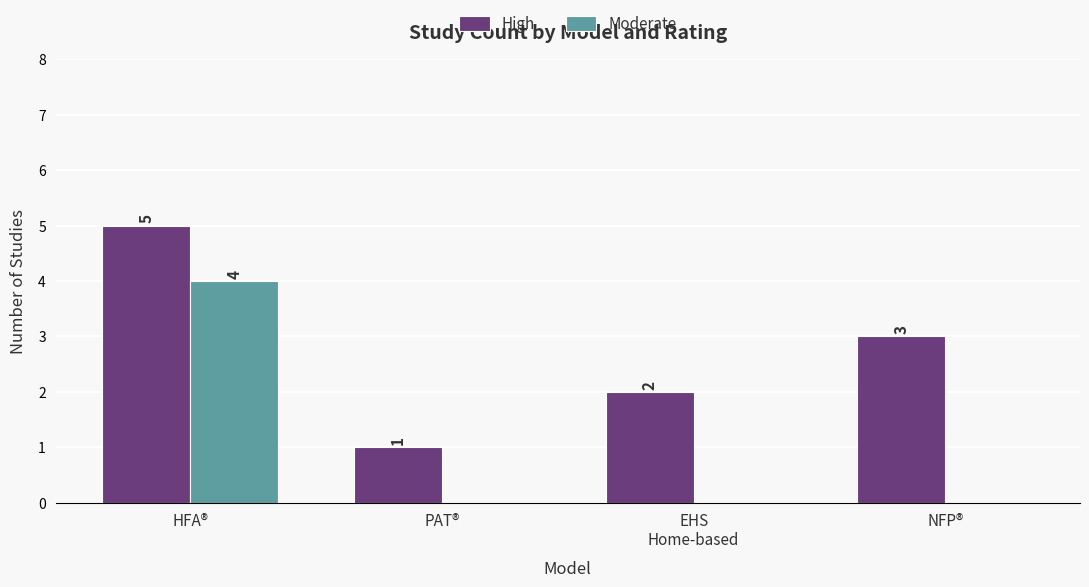

What is the sum of all High values?

11